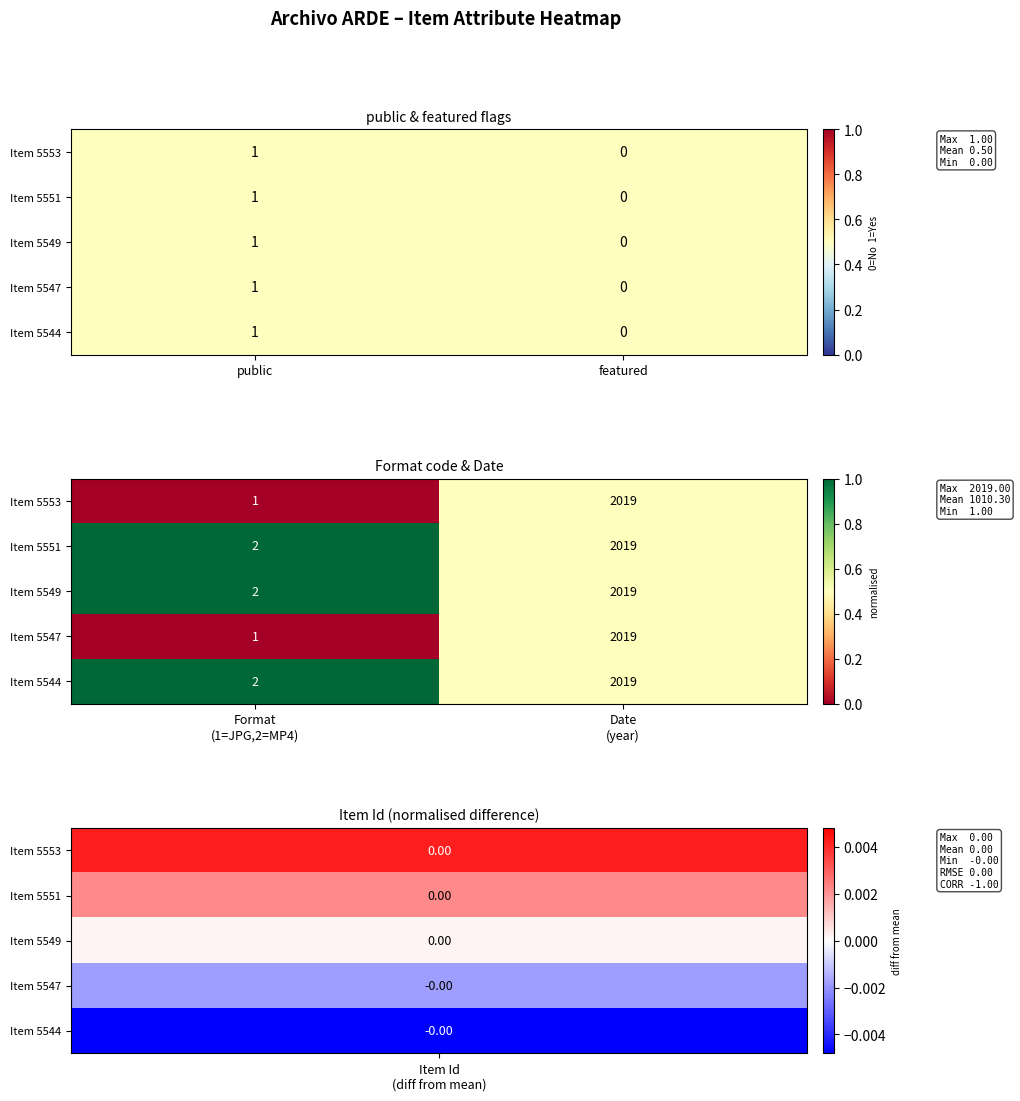

How many data points in Item 5553 are above 0?

1